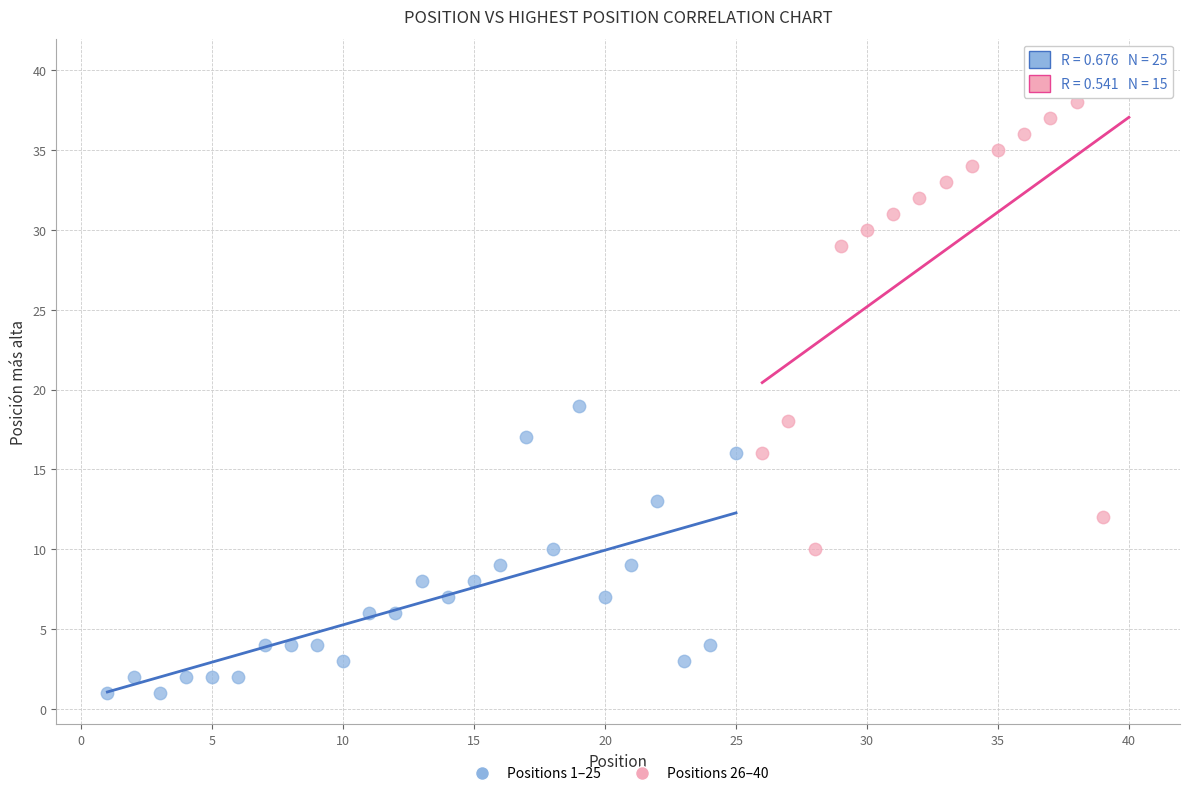

Which series has the largest Y range (max minus min)?

Positions 26–40